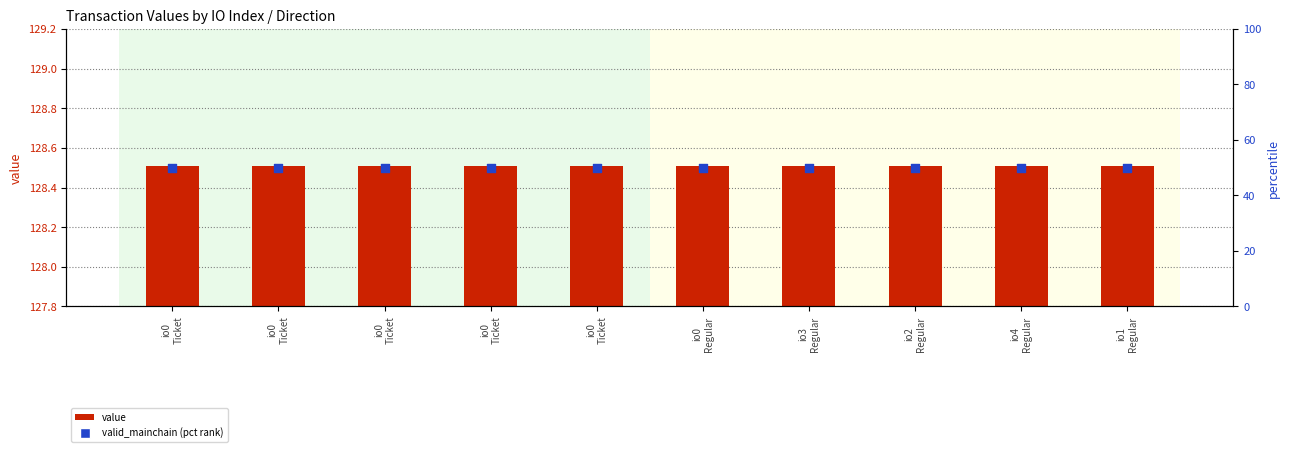

Which series contains the highest Y value?

value